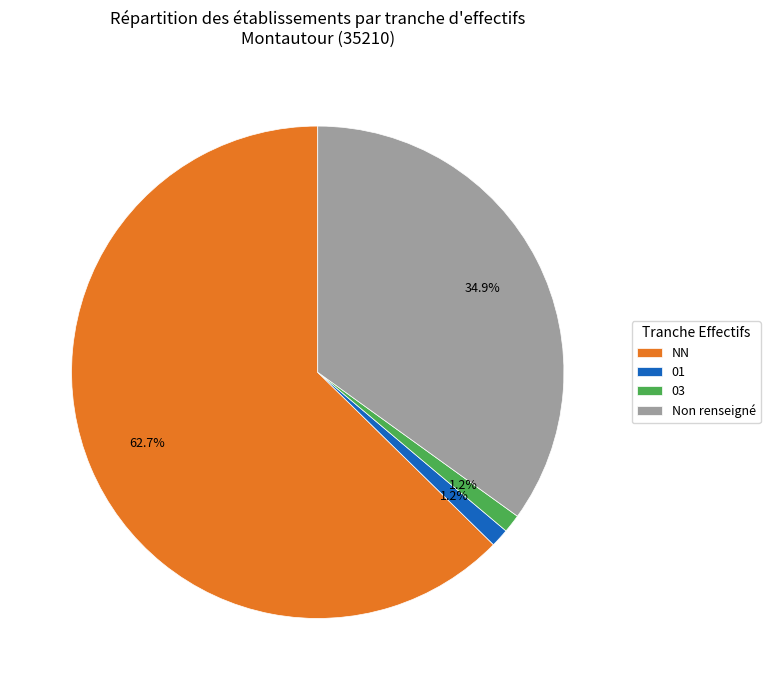

Which has a higher value, 01 or NN?

NN